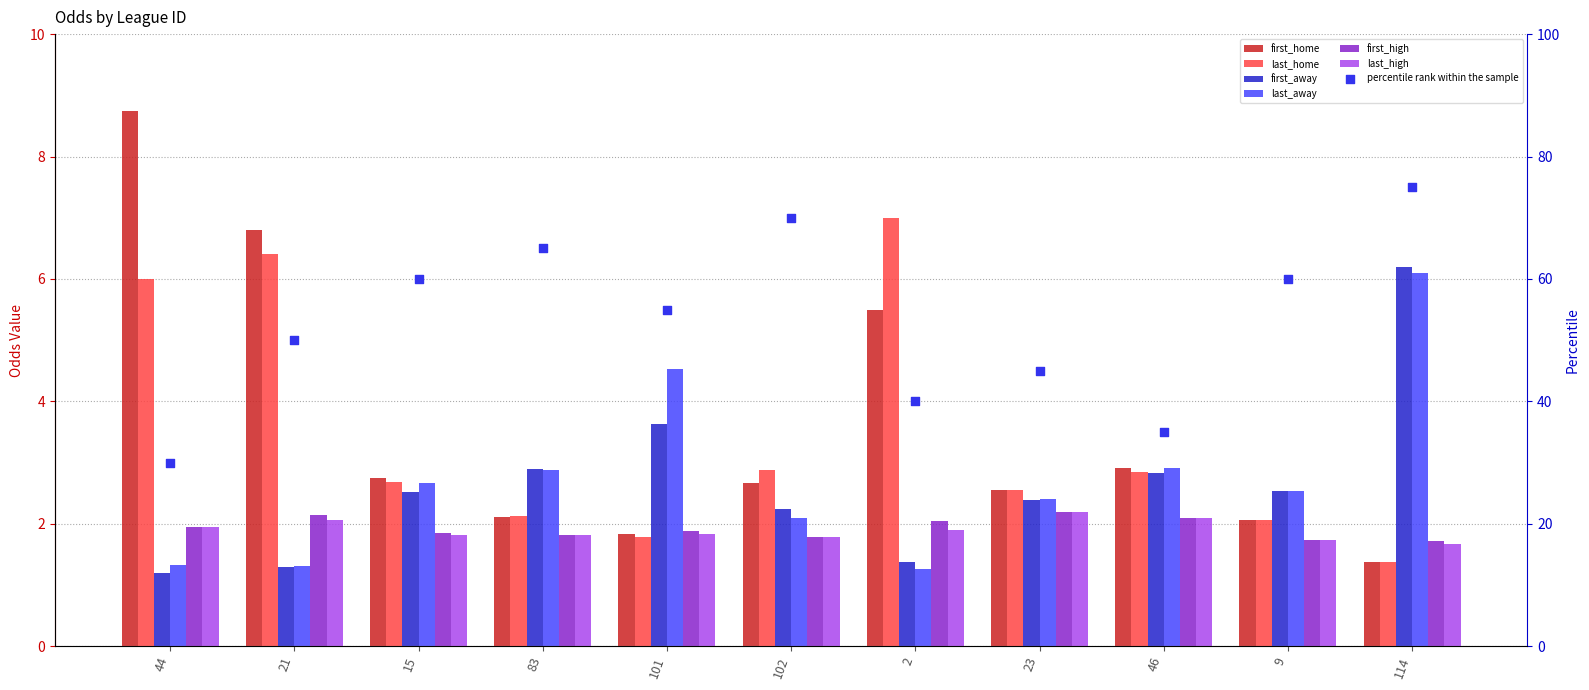

Which series reaches the minimum Y coordinate?

first_away